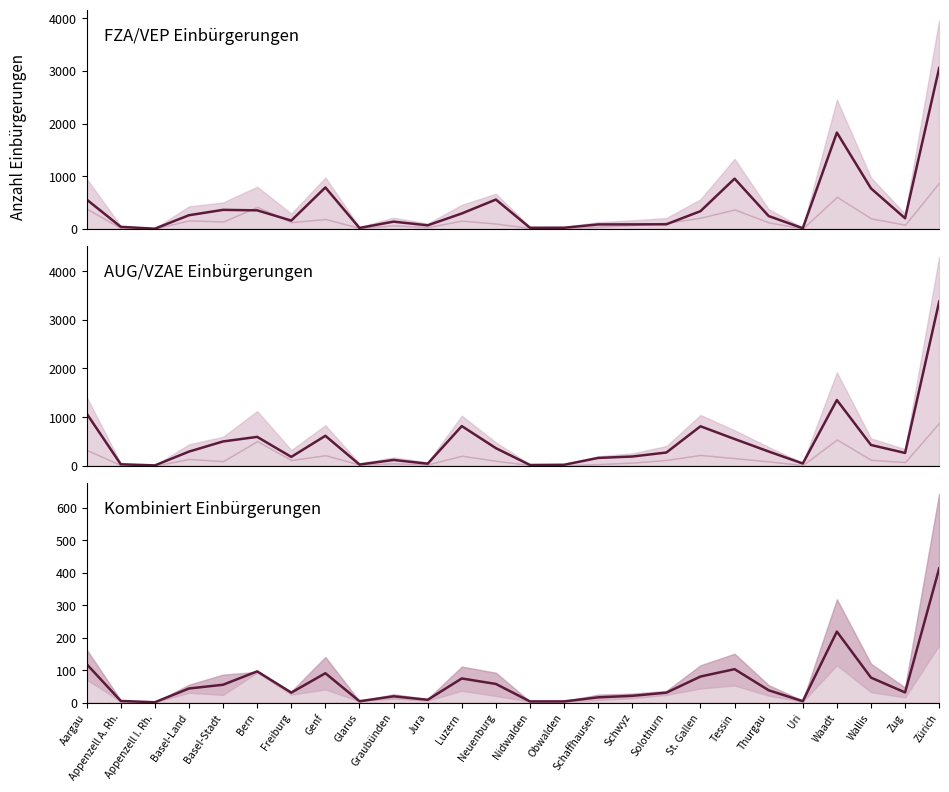

At which label is Ordentliche FZA closest to 1531?

Waadt